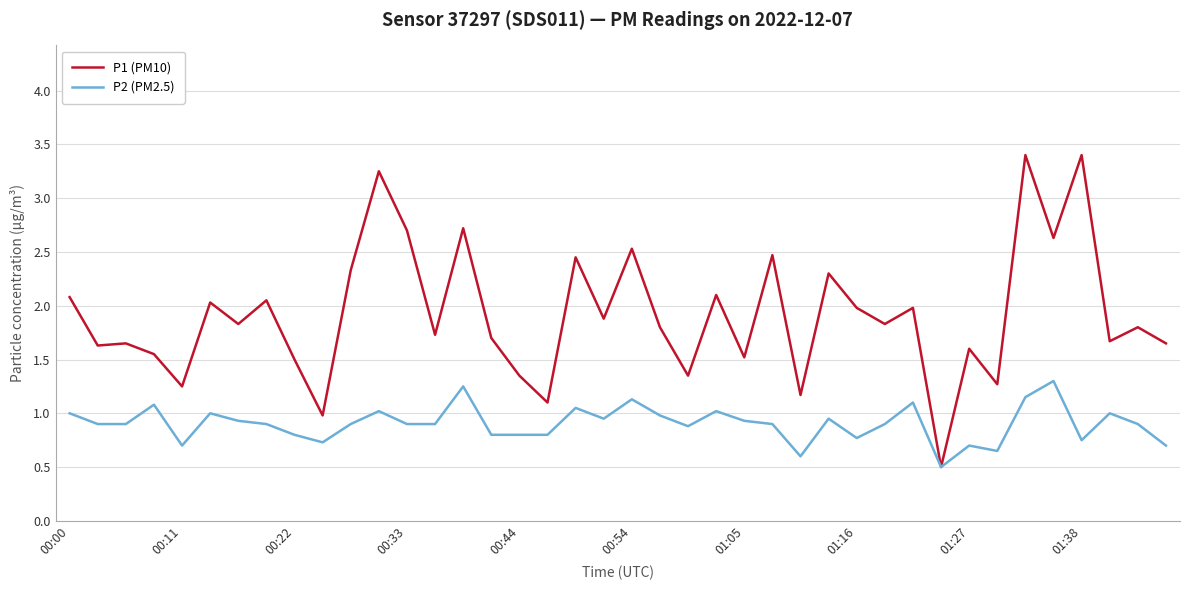

What are all the series names shown in the legend?

P1 (PM10), P2 (PM2.5)